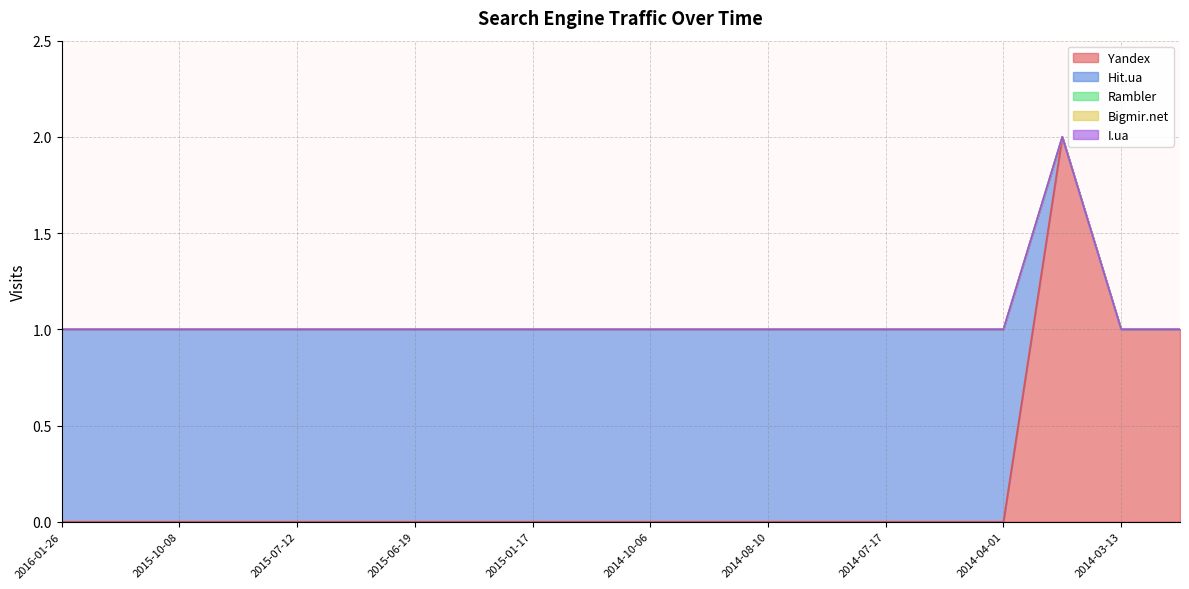

What is the sum of the Hit.ua values at 2015-07-12 and 2016-01-26?

2